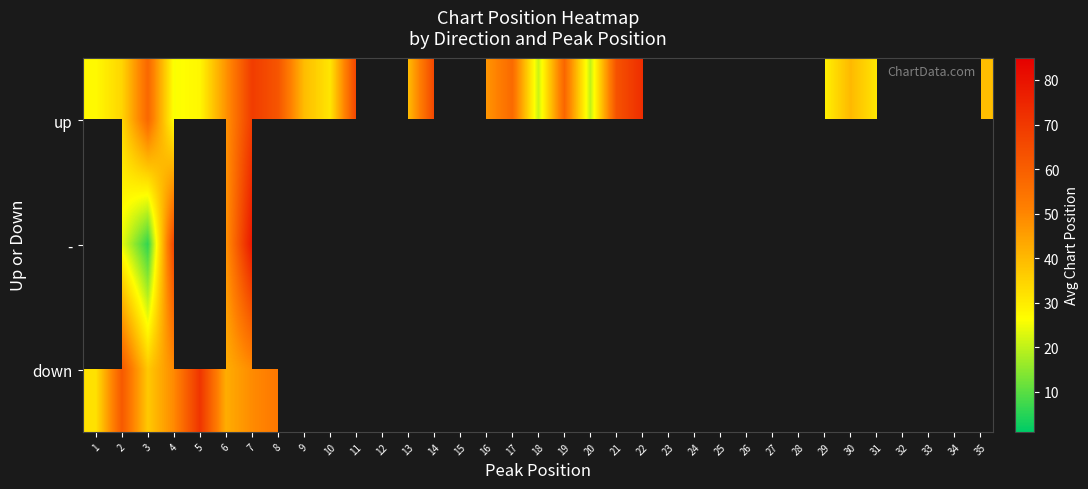

Where is up nearest to the value 46?

16